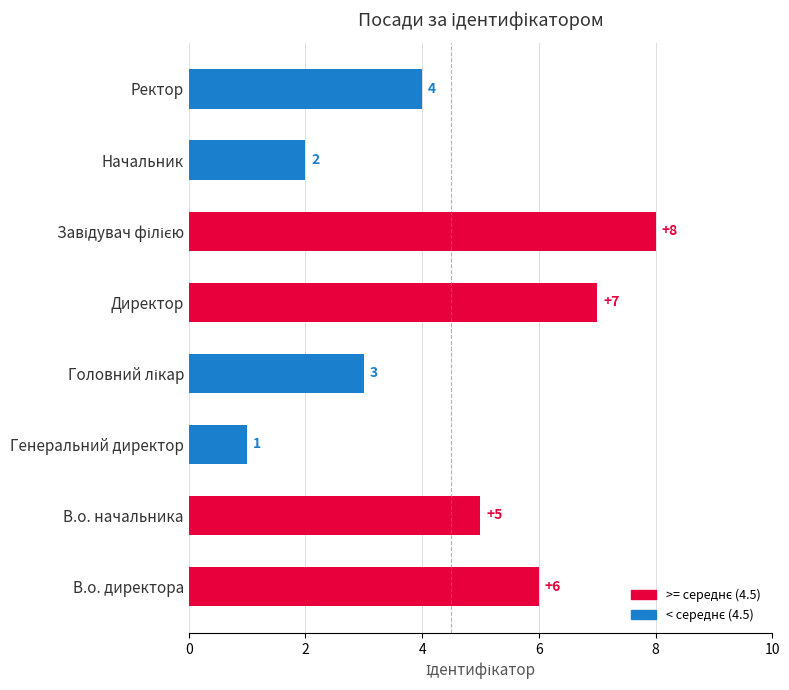

Are the bars grouped side by side (vs. stacked)?

No